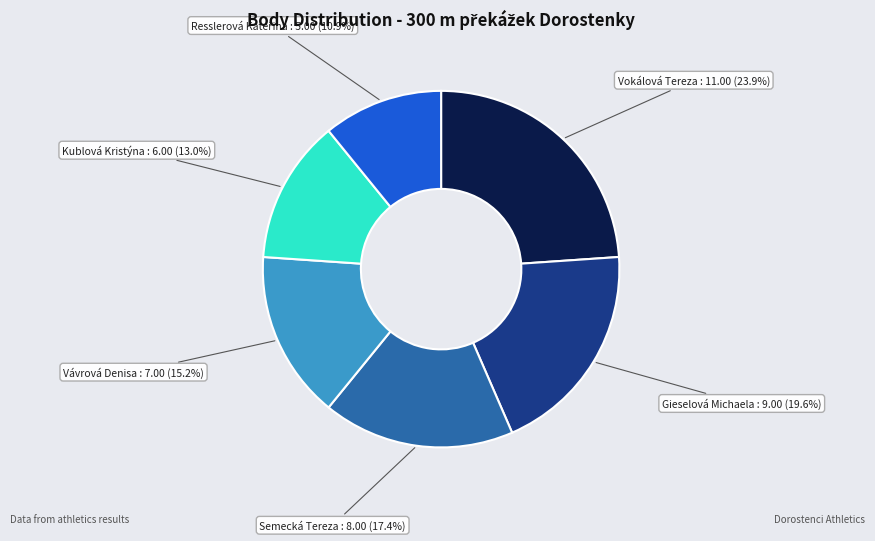

Count the number of slices in the pie.

6